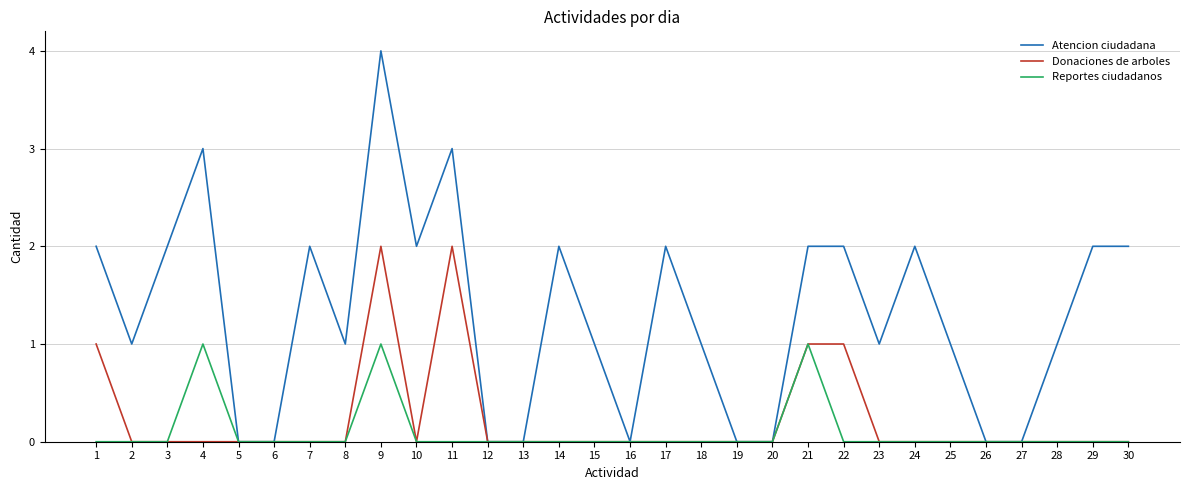

Which series has the widest spread of values?

Atencion ciudadana